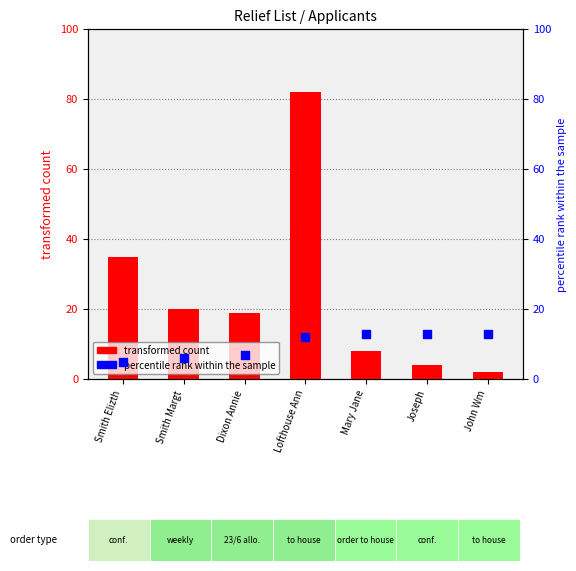

At which category is the sum across all series the highest?

Lofthouse Ann